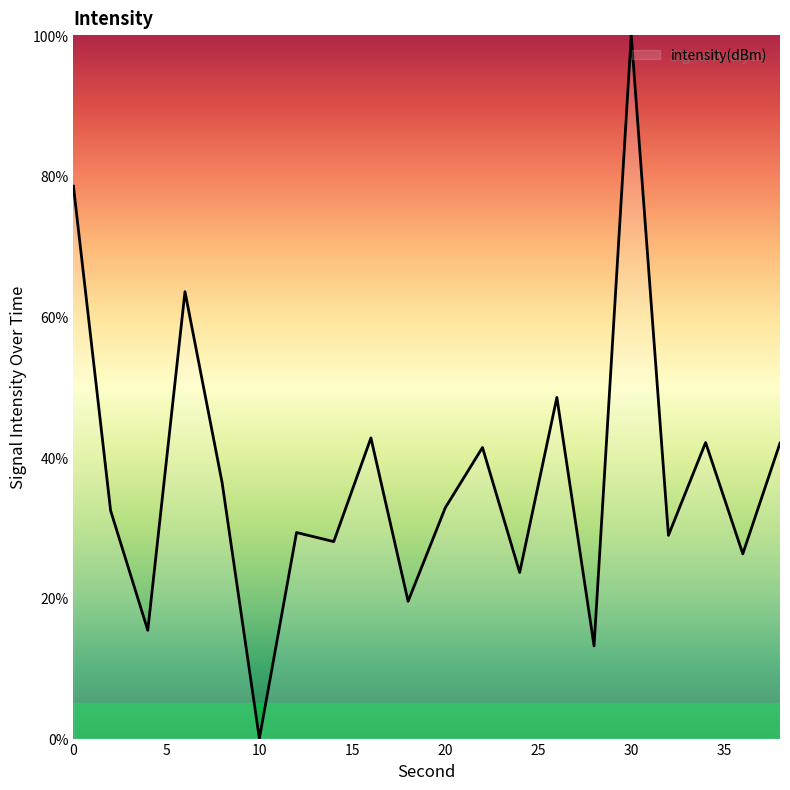

What is the difference between the maximum and minimum values?

100.0